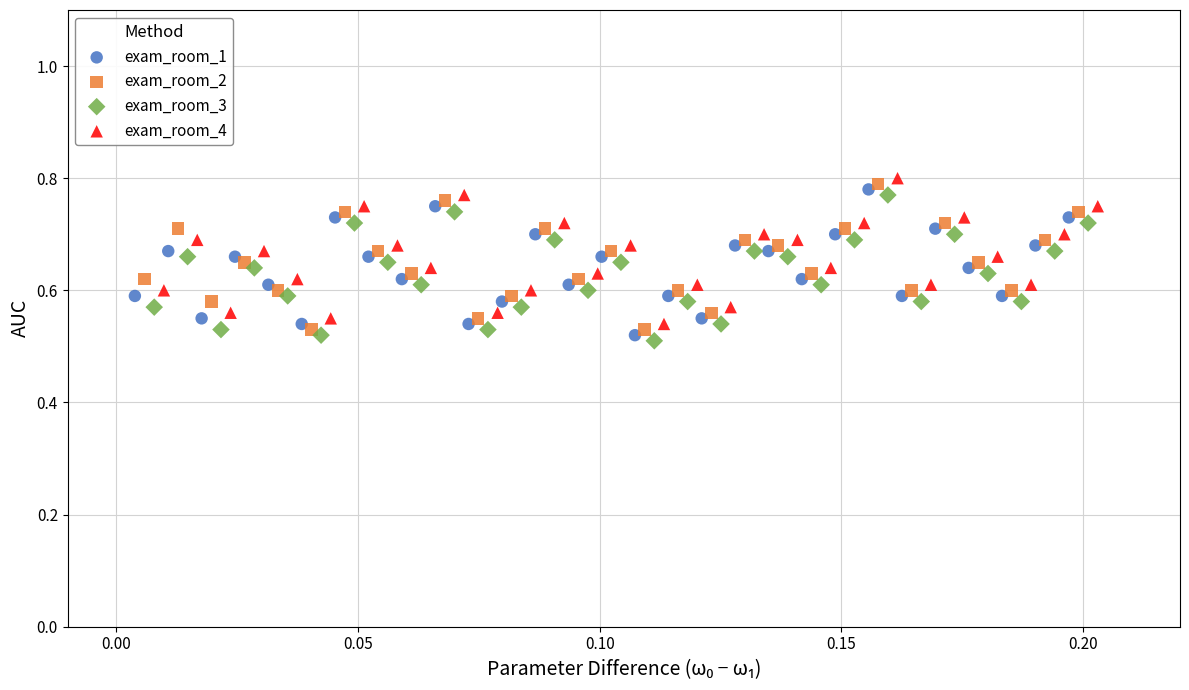

Which series reaches the maximum Y coordinate?

exam_room_4